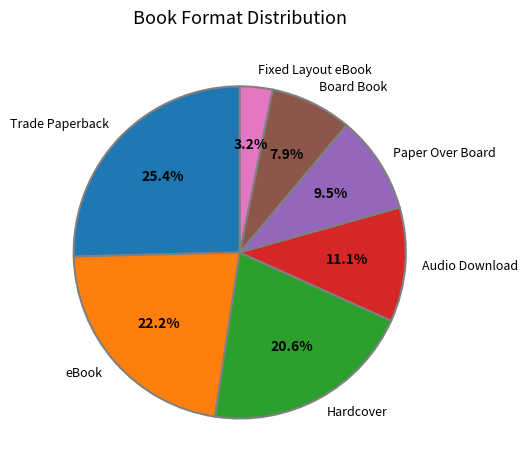

Which category has the smallest portion of the pie?

Fixed Layout eBook